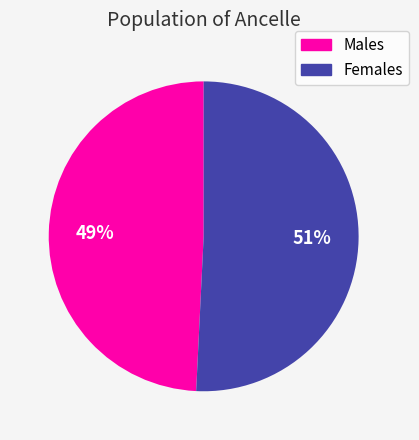

To the nearest percent, what is the difference between the largest and smallest slice percentages?

2%